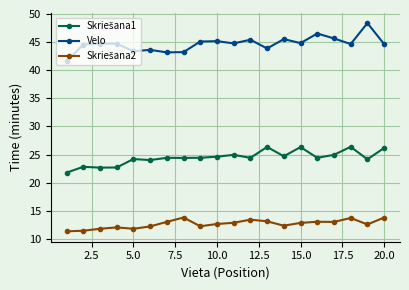

What is the sum of all Velo values?

893.5